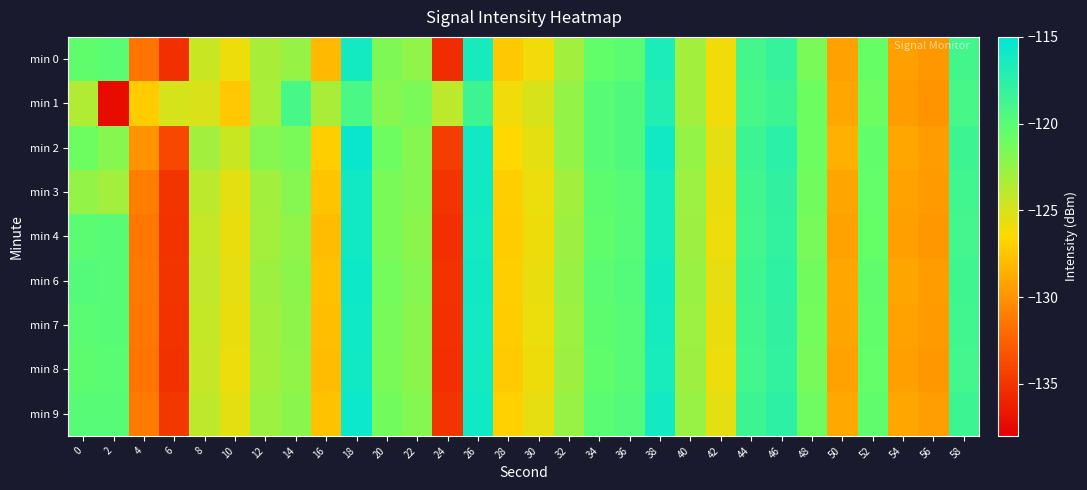

How many data points does each series have?

30